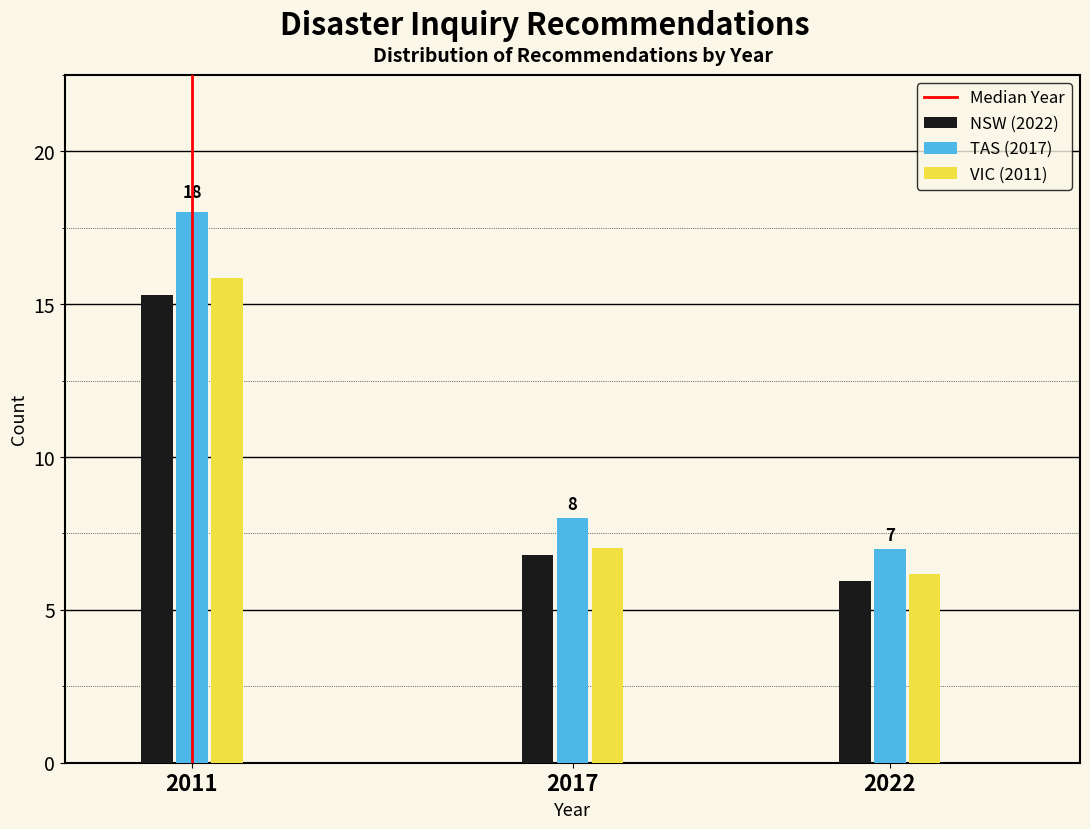

Reading left to right, list all the values displayed in this chart.

NSW (2022): 15.3	6.8	6.0
TAS (2017): 18.0	8.0	7.0
VIC (2011): 15.8	7.0	6.2